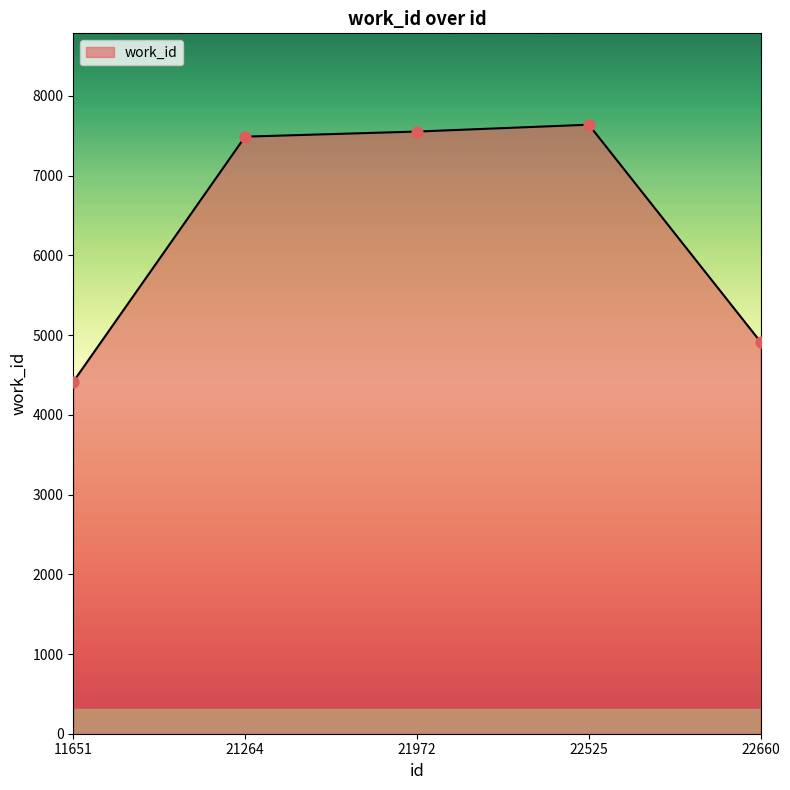

What is the change in value from 11651 to 21972?

+3138